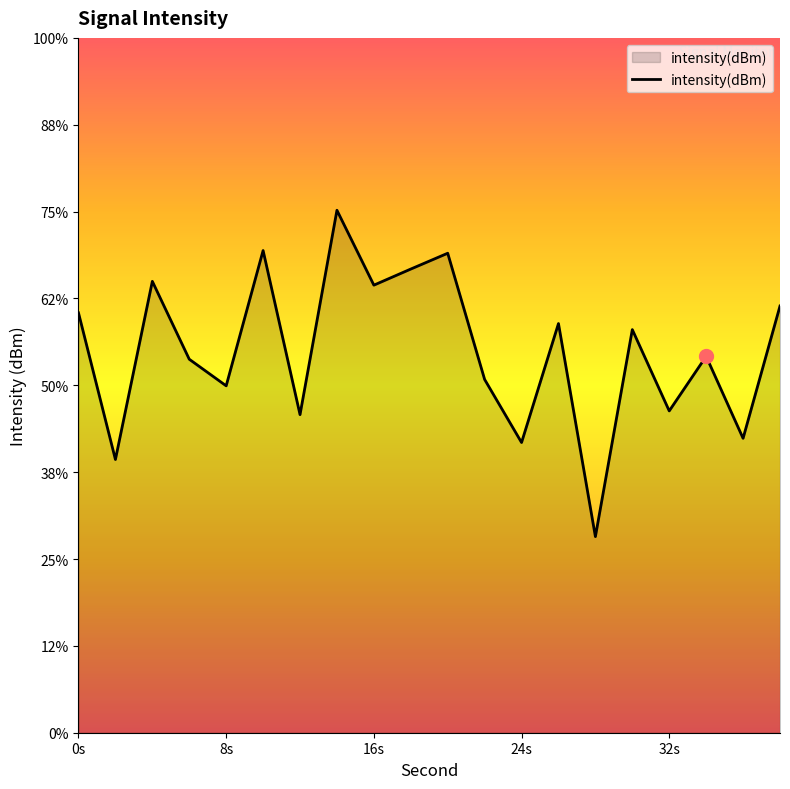

Rank the categories by value from lowest to highest.

28, 2, 24, 36, 12, 32, 8, 22, 6, 34, 30, 26, 0, 38, 16, 4, 18, 20, 10, 14